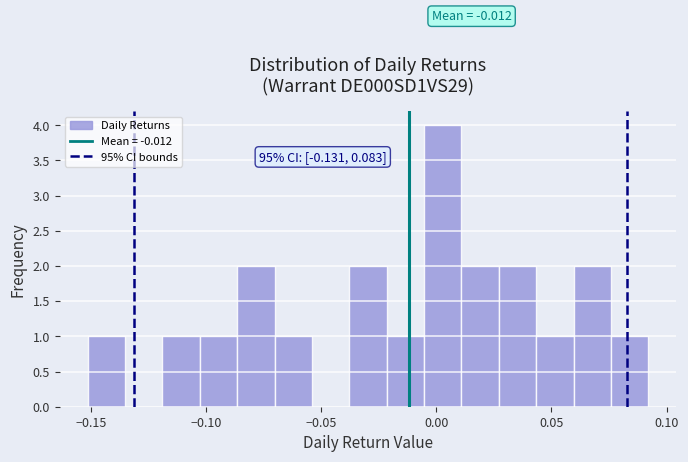

Around what value on the x-axis is the tallest bar? Give the approximate position of its centre, as read against the axis.

0.005